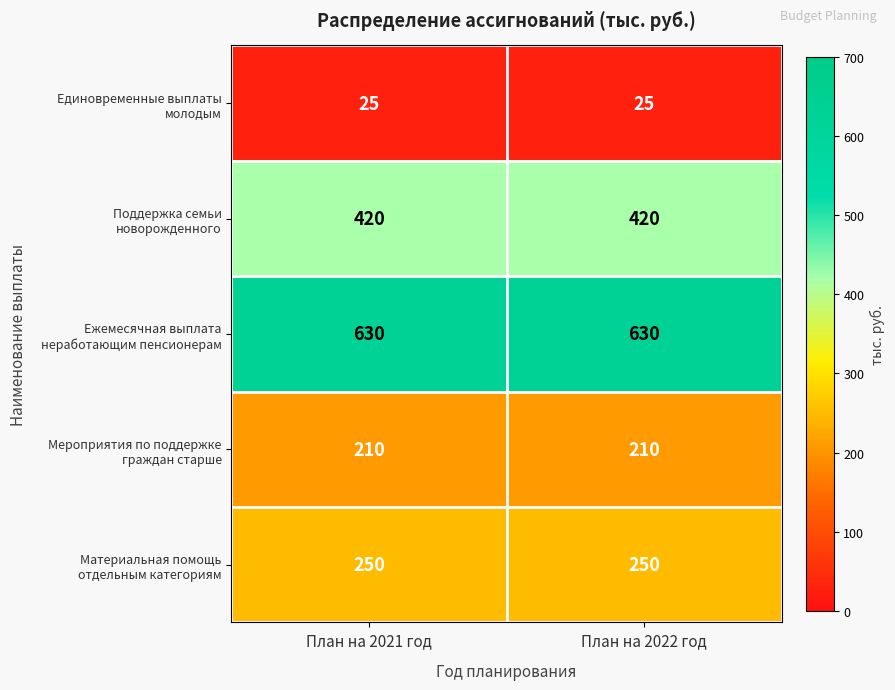

What is the difference between the highest and lowest values at План на 2021 год?

605